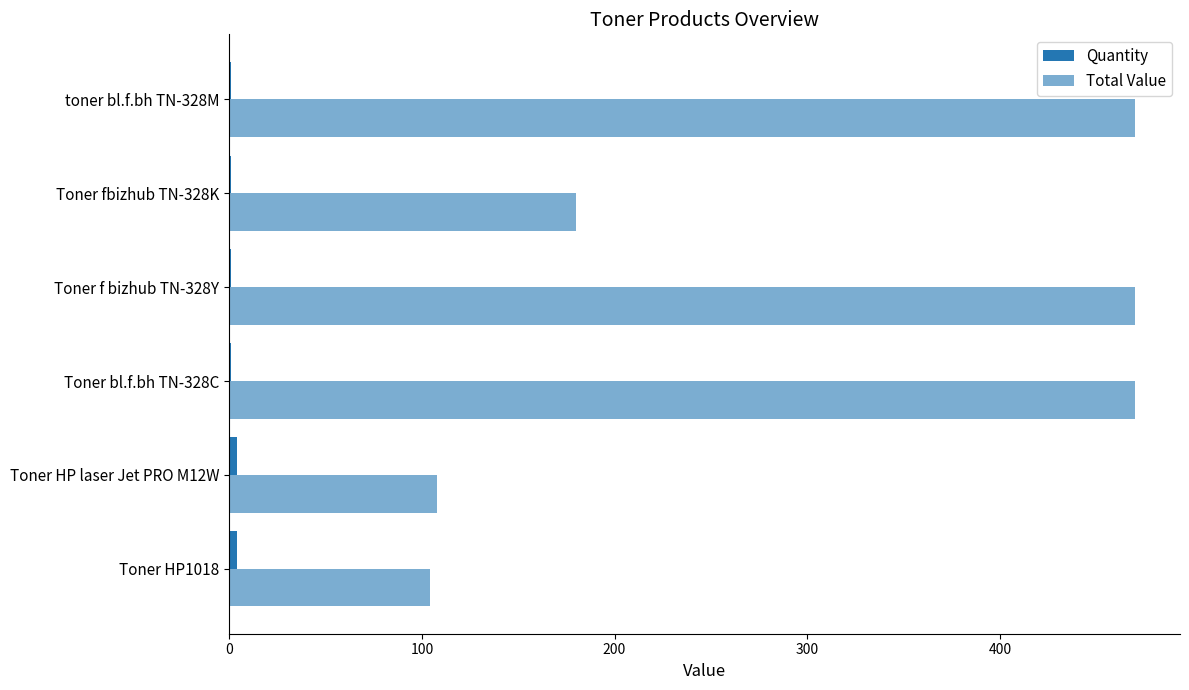

How many categories are shown in the chart?

6